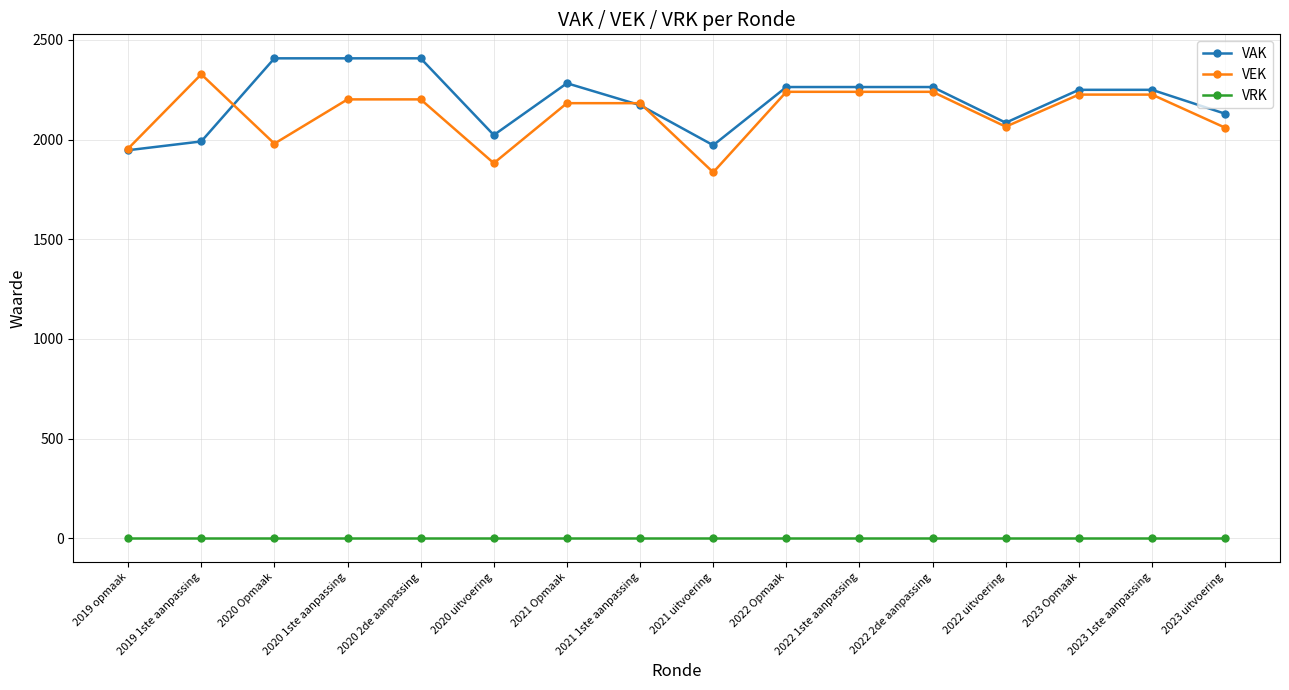

True or false: VAK has more than 0 interior local peaks.

True